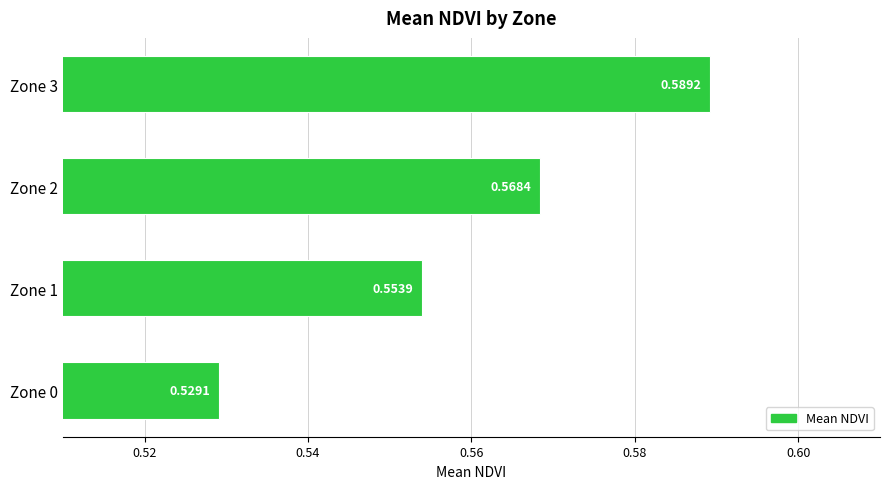

Rank the categories by value from lowest to highest.

Zone 0, Zone 1, Zone 2, Zone 3